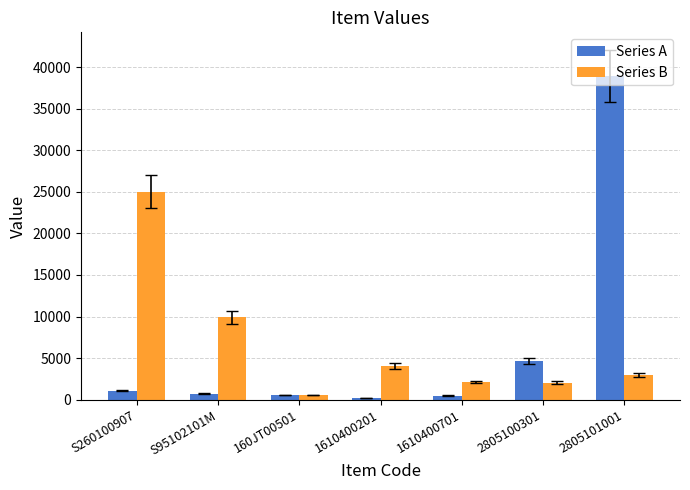

Are the bars grouped side by side (vs. stacked)?

Yes